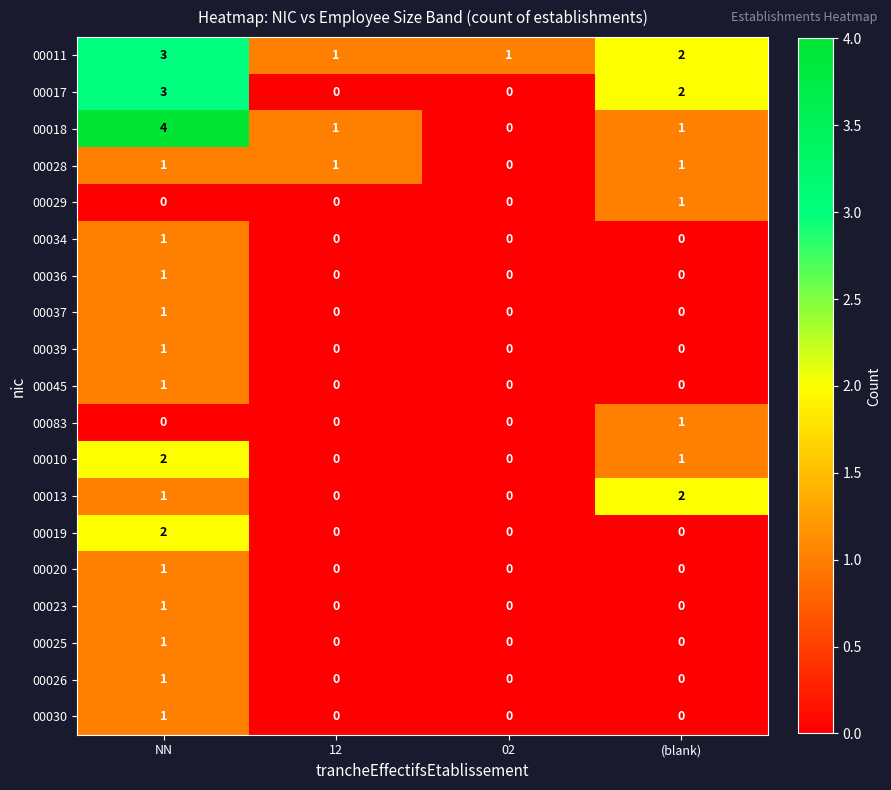

Is it true that 00036 equals 0 at 12?

True